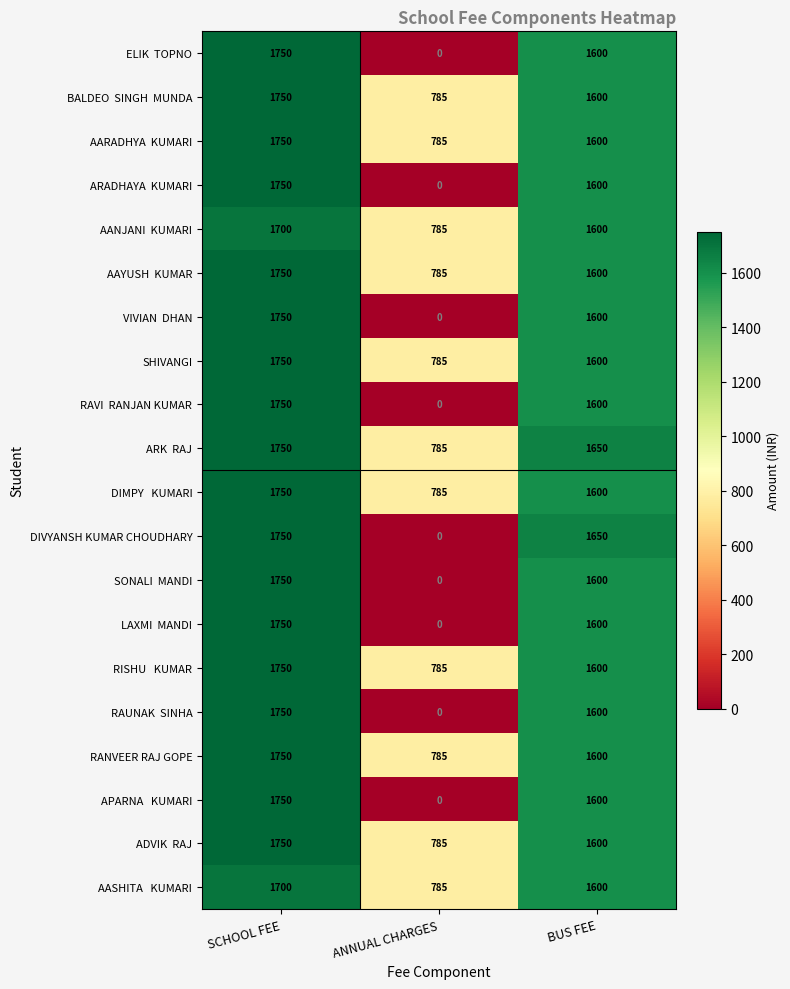

At which category does the chart reach its minimum across all series?

ANNUAL CHARGES